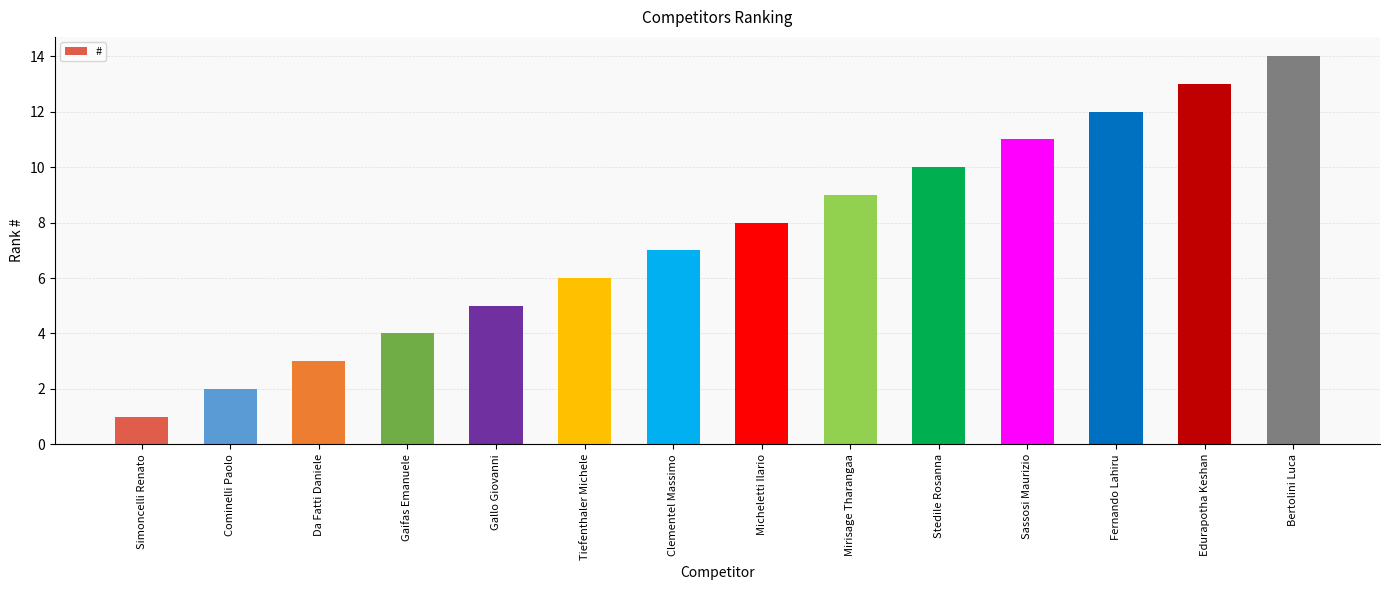

True or false: the data shows 9 at Mirisage Tharangaa.

True